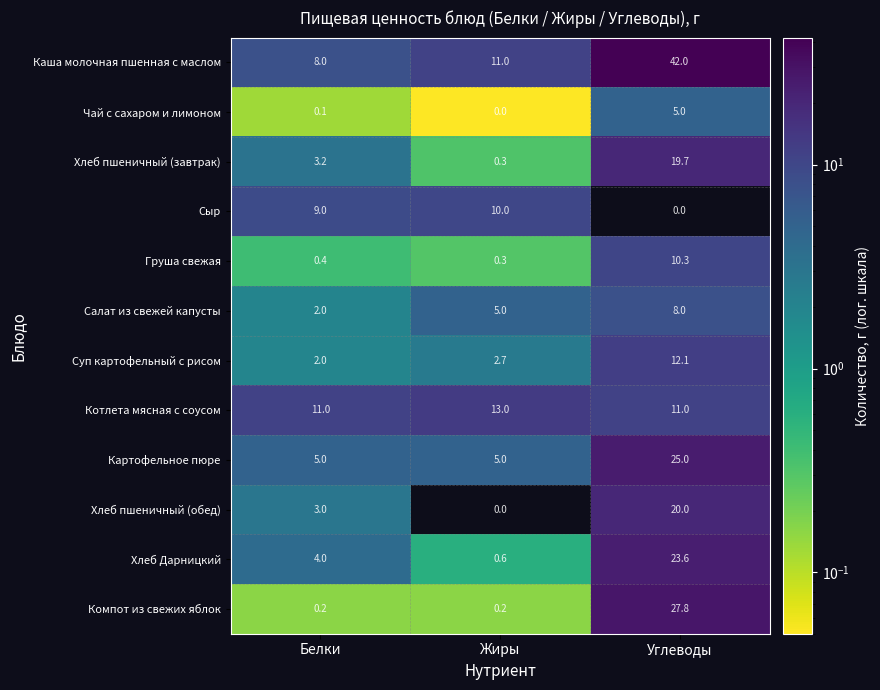

List the labels in order of Груша свежая value, largest first.

Углеводы, Белки, Жиры